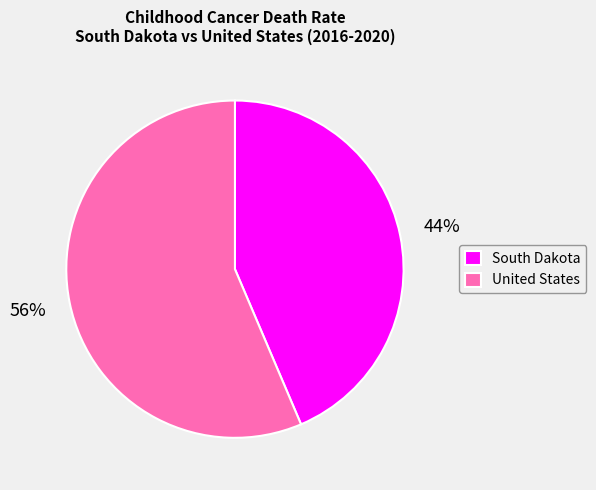

Count the number of slices in the pie.

2